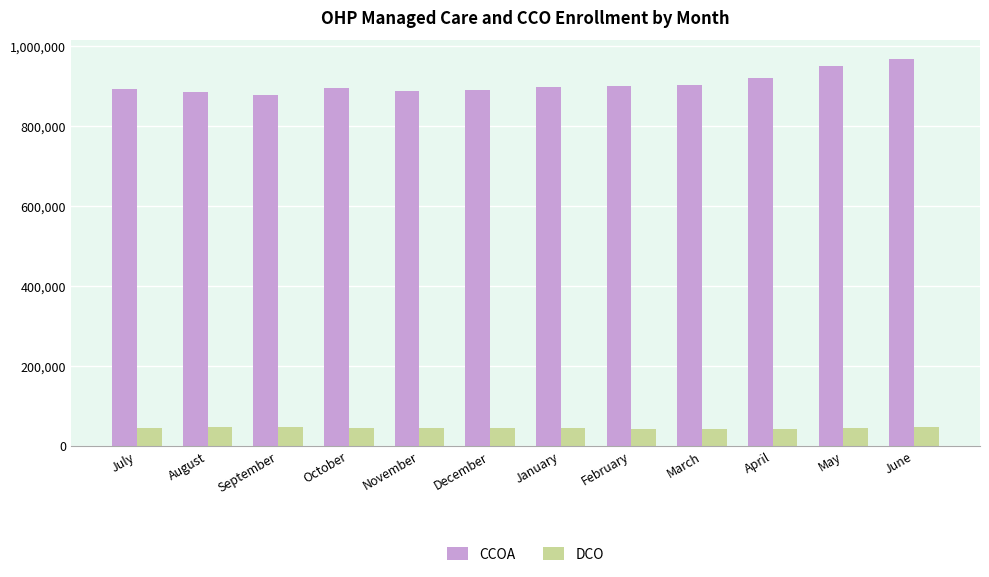

What is the smallest value displayed?

41454